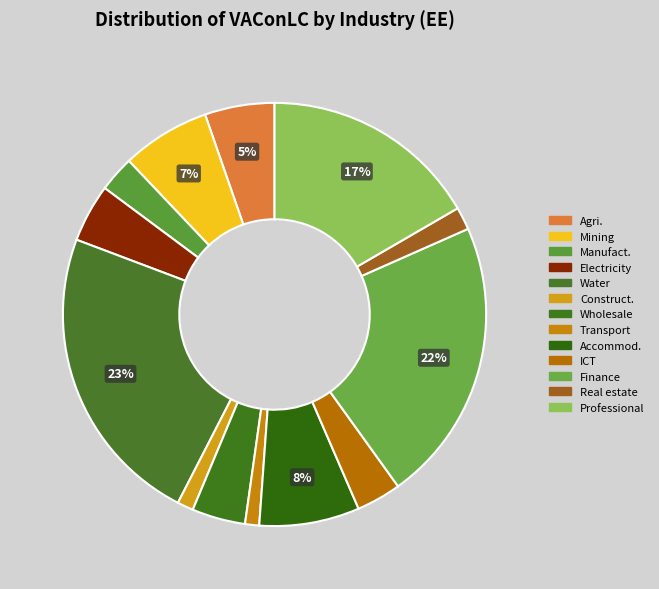

What is the smallest slice in the pie chart?

Transportation and storage